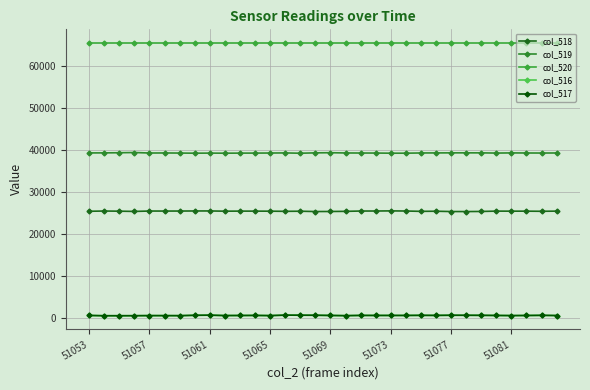

True or false: col_520 and col_516 cross at least once.

False